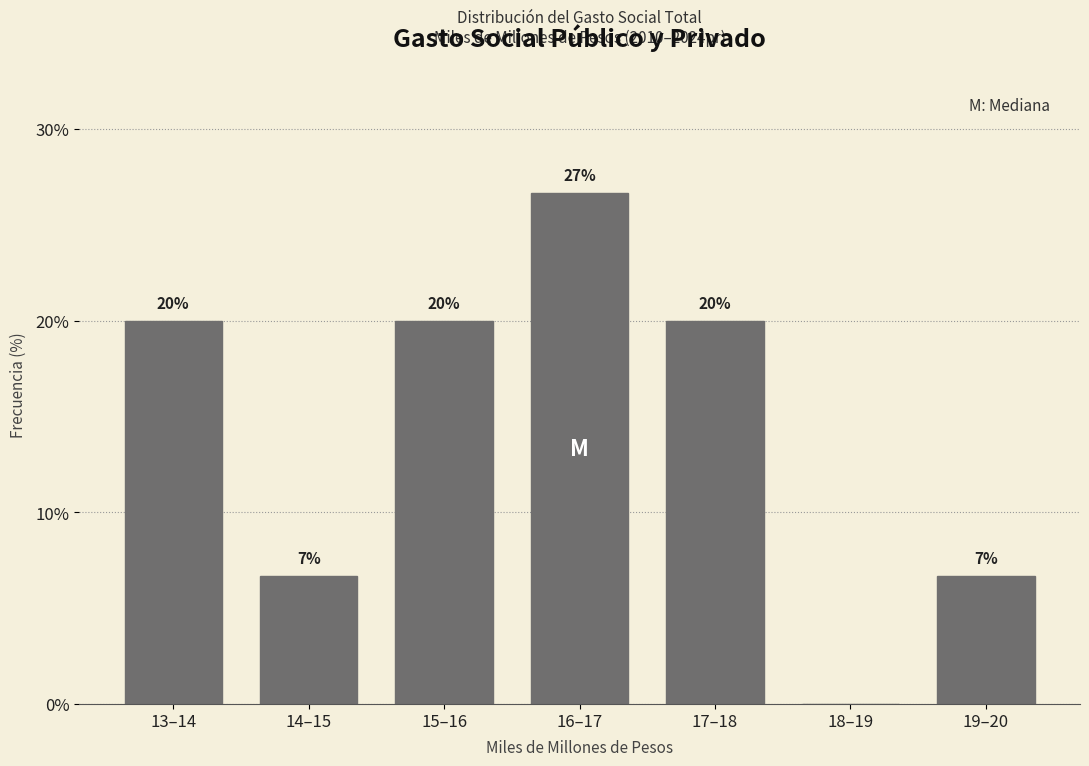

The value at 13–14 is 9.4. True or false?

False